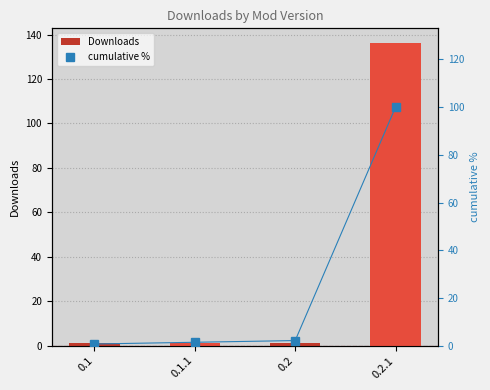

The value of Downloads at 0.1 is 1.8. True or false?

False